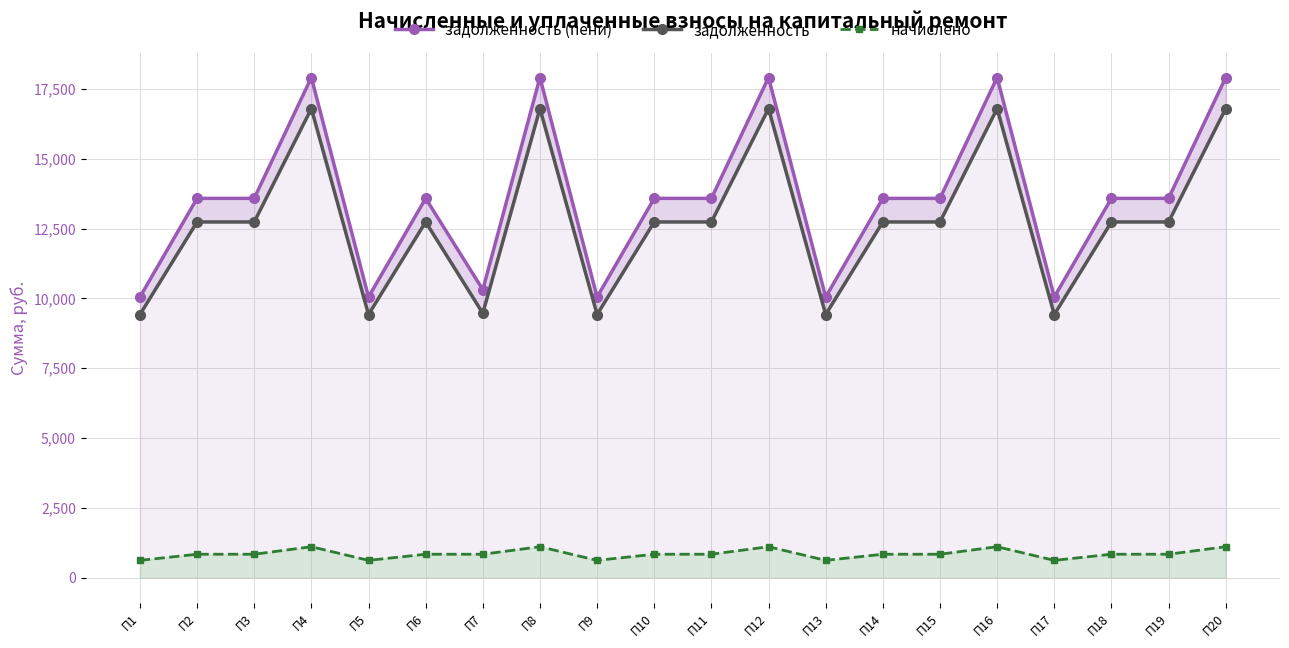

True or false: задолженность (пени) has a value of 13581.0 at П6.

True